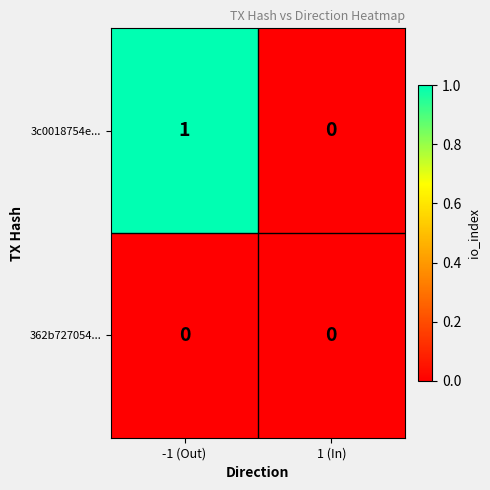

At which label is 3c0018754e... closest to 0?

1 (In)